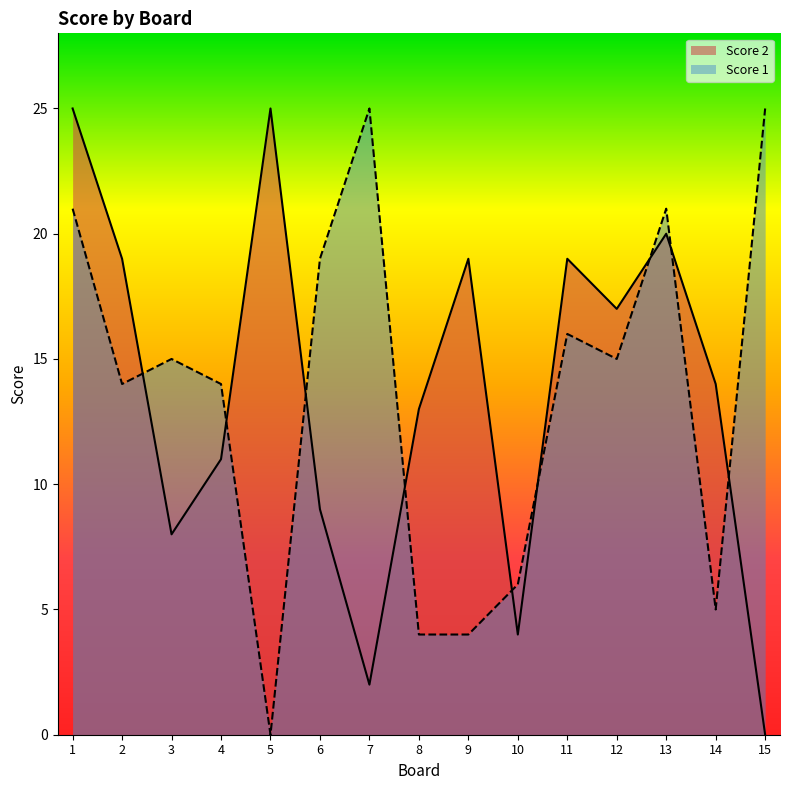

Rank the series by their maximum value, from highest to lowest.

Score 2, Score 1